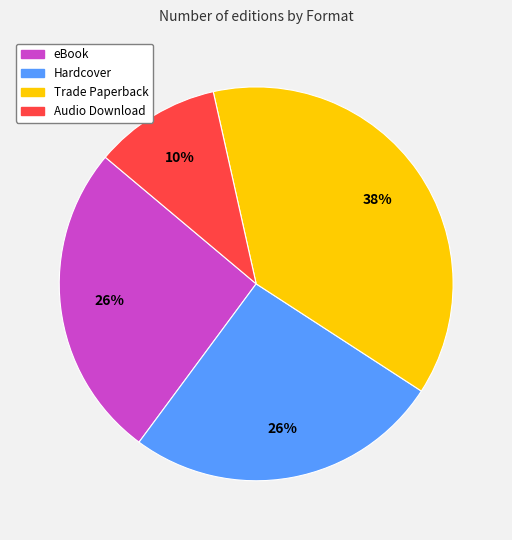

How many slices are in this pie chart?

4